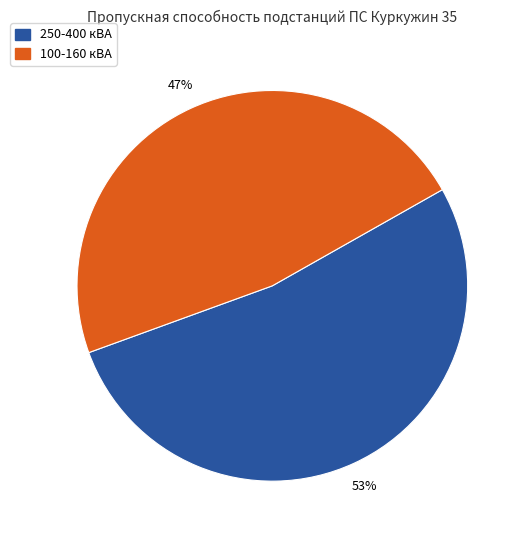

Count the number of slices in the pie.

2